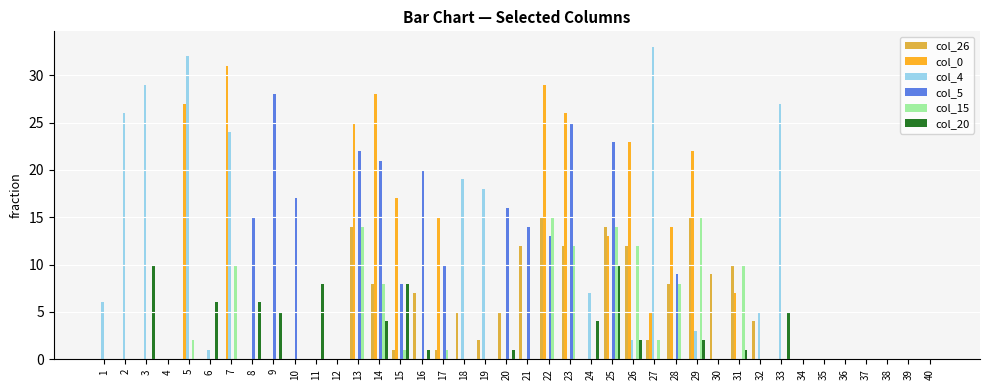

What is the sum of all col_26 values?

156